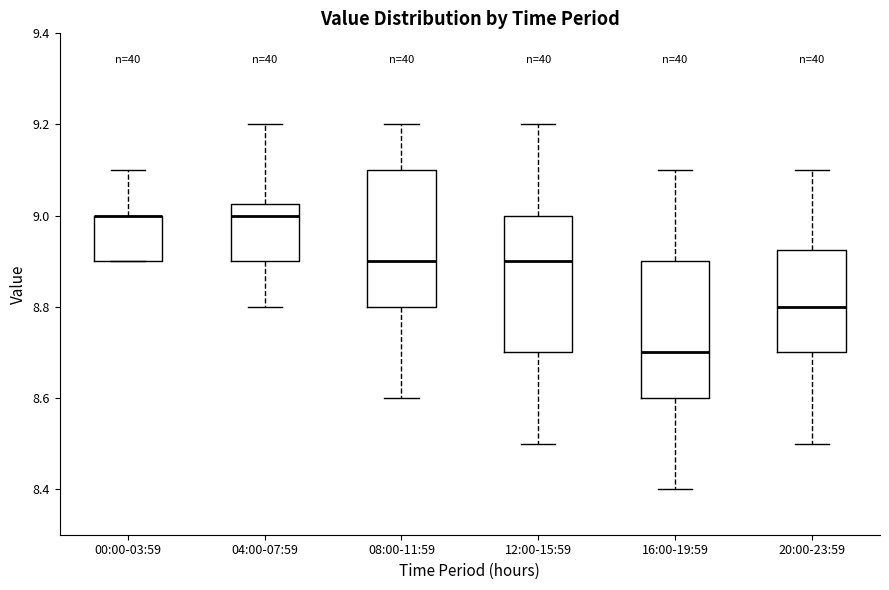

Reading left to right, read every box against the y-axis: the position of its median line, the range the box covers, and the ends of its whiskers. The values are not printed on the chart, so give them approximately, as read against the axis.

00:00-03:59: median 9.00 (drawn on the box's upper edge), box 8.90 to 9.00, whiskers 8.90 to 9.10
04:00-07:59: median 9.00, box 8.90 to 9.02, whiskers 8.80 to 9.20
08:00-11:59: median 8.90, box 8.80 to 9.10, whiskers 8.60 to 9.20
12:00-15:59: median 8.90, box 8.70 to 9.00, whiskers 8.50 to 9.20
16:00-19:59: median 8.70, box 8.60 to 8.90, whiskers 8.40 to 9.10
20:00-23:59: median 8.80, box 8.70 to 8.92, whiskers 8.50 to 9.10